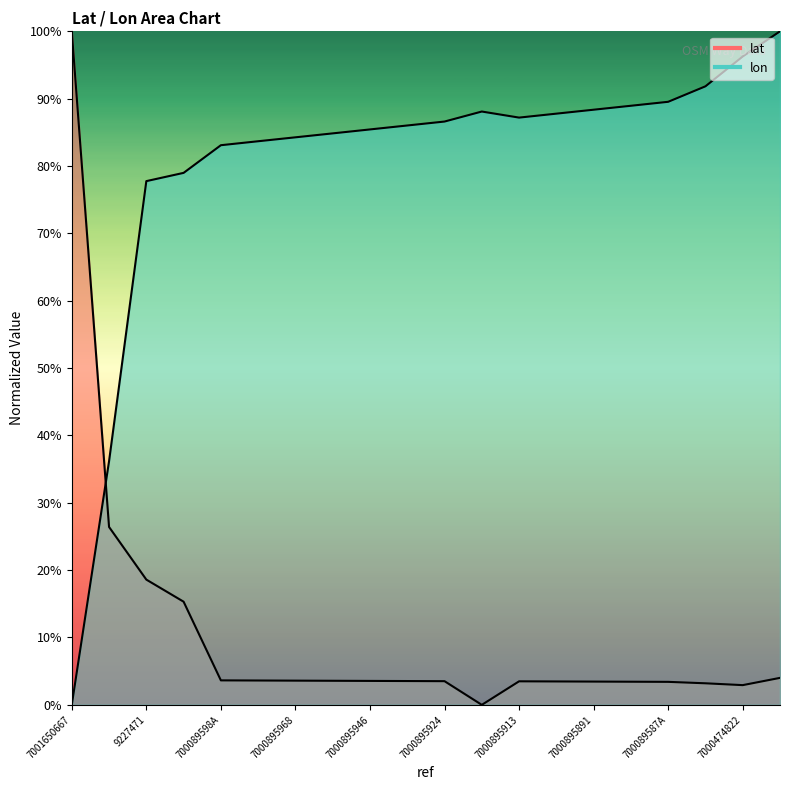

At 9227394, list the series in order from largest to smallest.

lon, lat